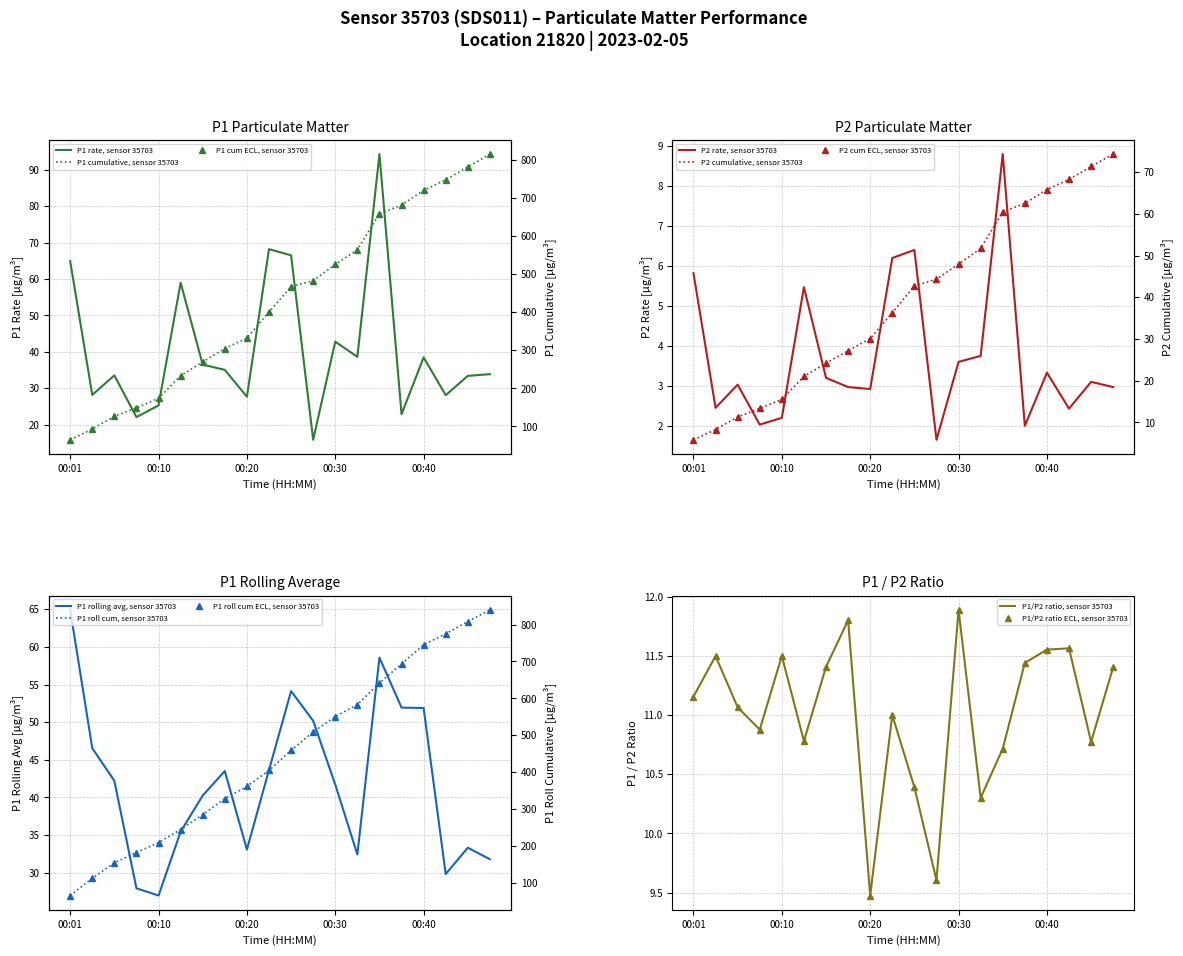

What is the sum of the P1 values at 00:13 and 00:01?

123.9